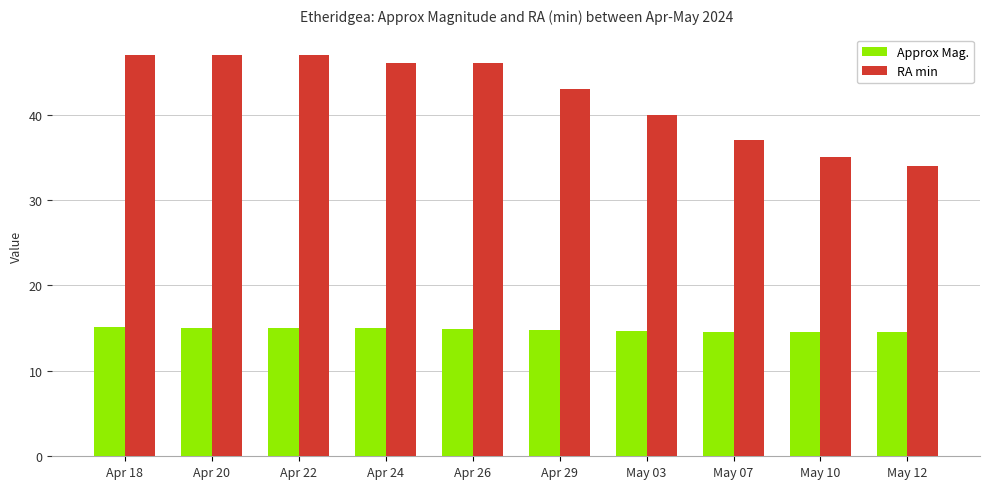

Between Apr 20 and May 12, which series saw the biggest shift?

RA min